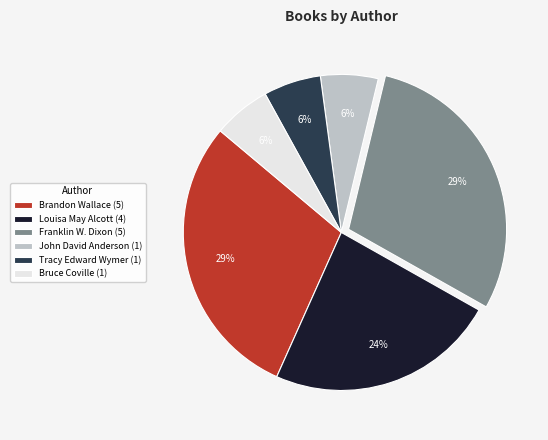

Is there a majority slice in this chart?

No